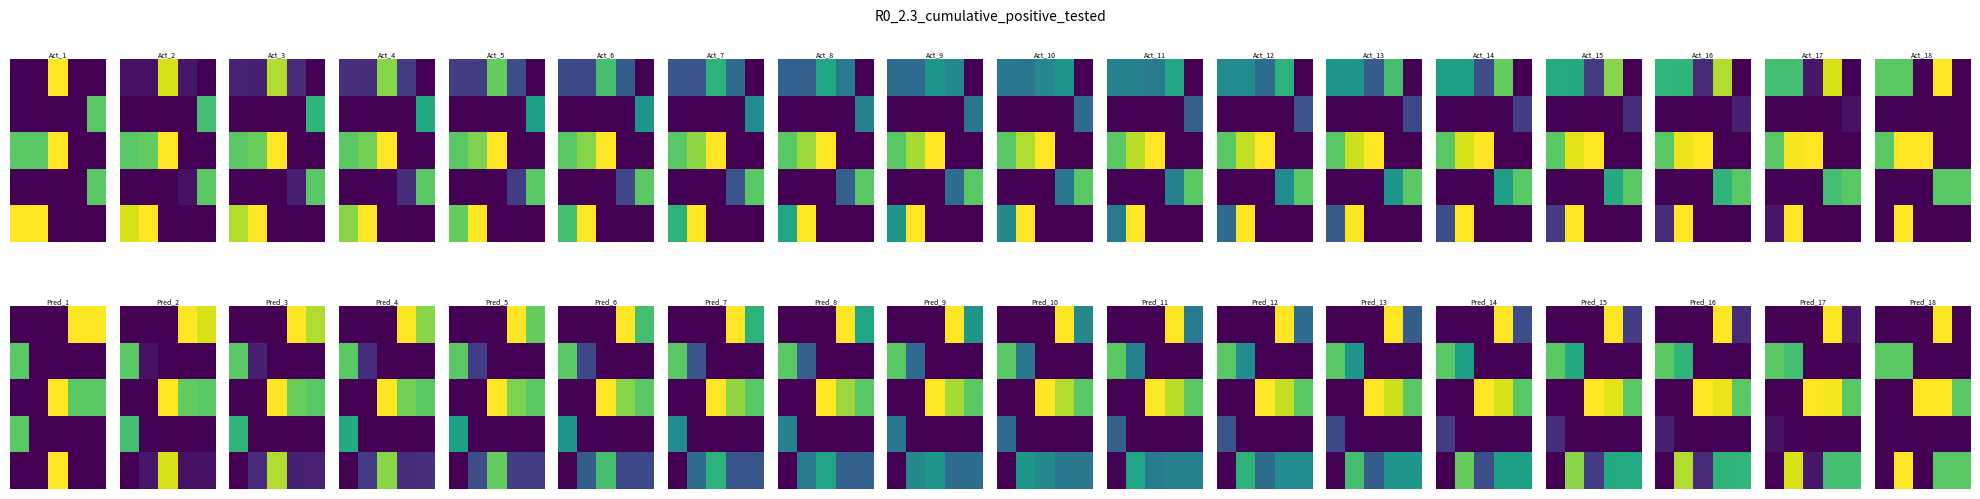

How many categories are shown in the chart?

5